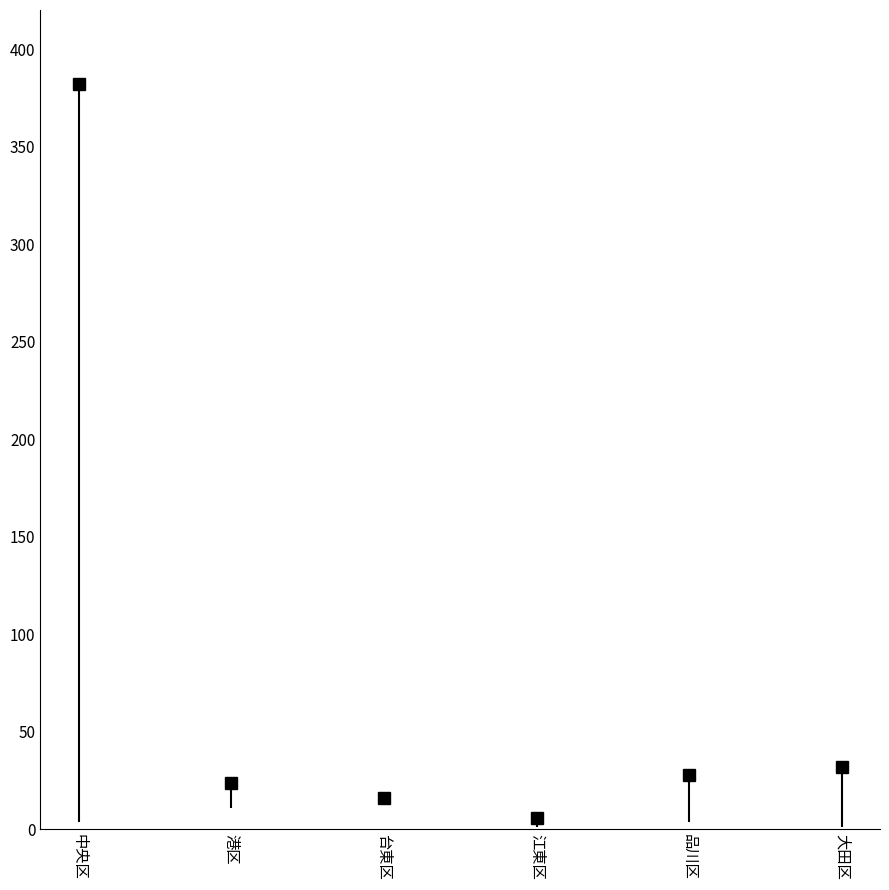

What position from the left is 大田区?

6